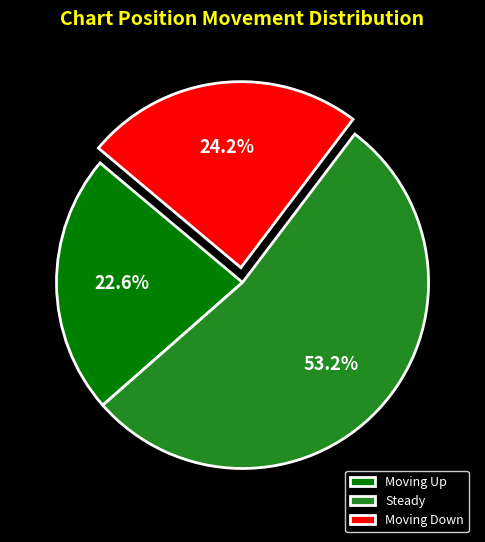

Which has a higher value, Moving Up or Steady?

Steady